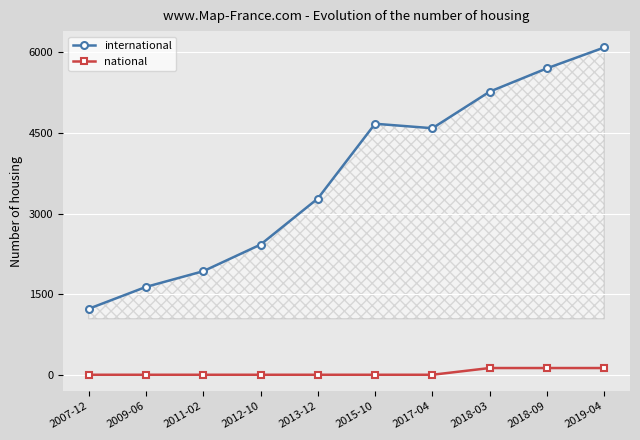

Reading right to left, transcribe all the data shown in this chart.

international: 6089	5701	5267	4587	4670	3279	2422	1927	1635	1228
national: 126	126	126	1	1	1	1	1	1	1